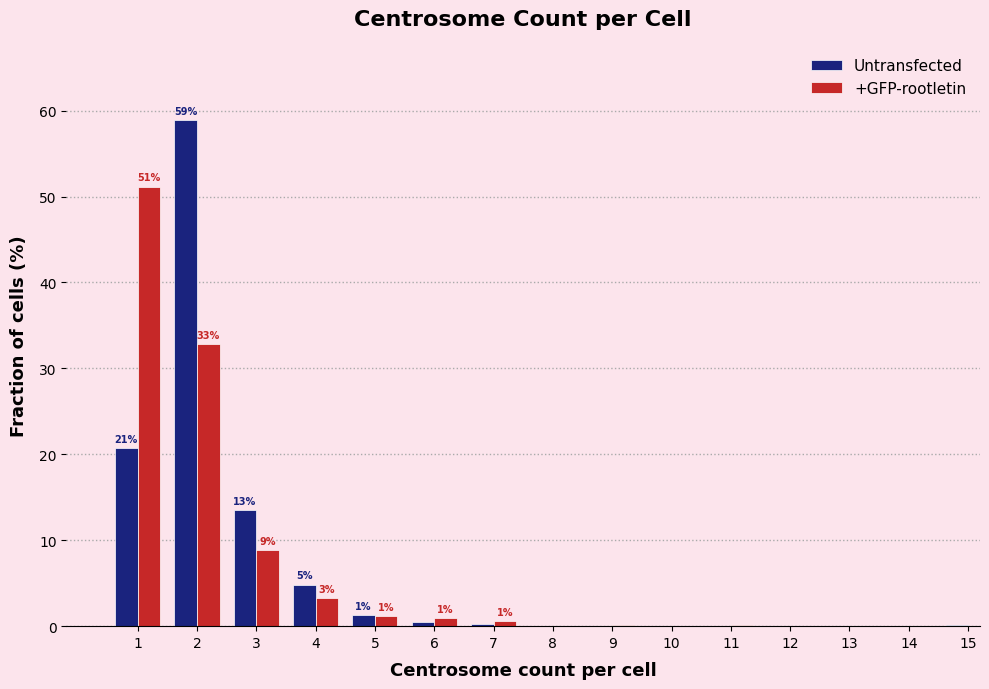

The Untransfected series shows 1.2 at 5. True or false?

True